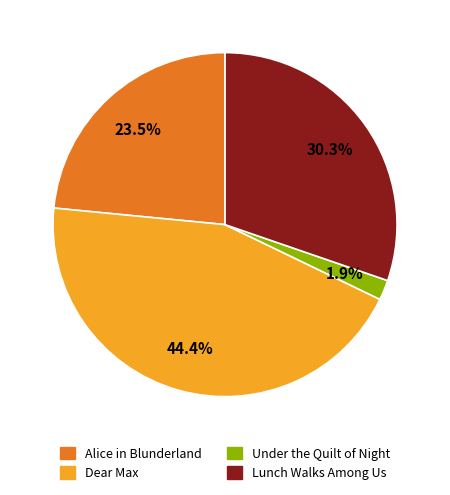

Is Alice in Blunderland the majority of the pie?

No